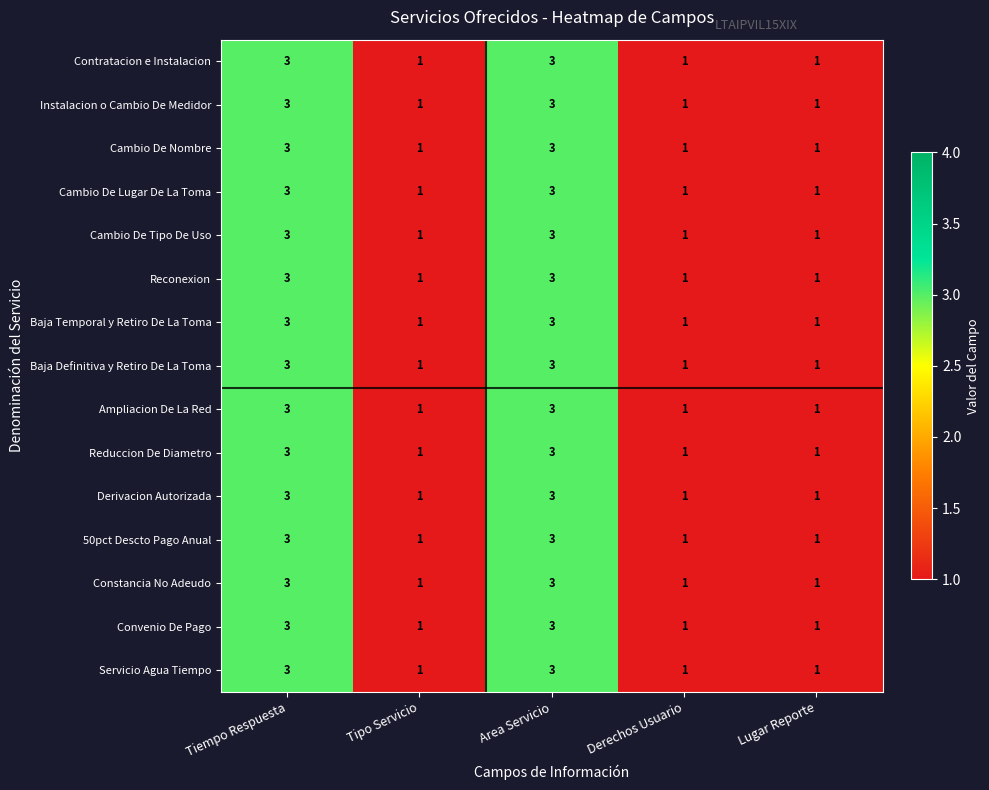

Is it true that Servicio Agua Tiempo equals 0 at Tipo Servicio?

False